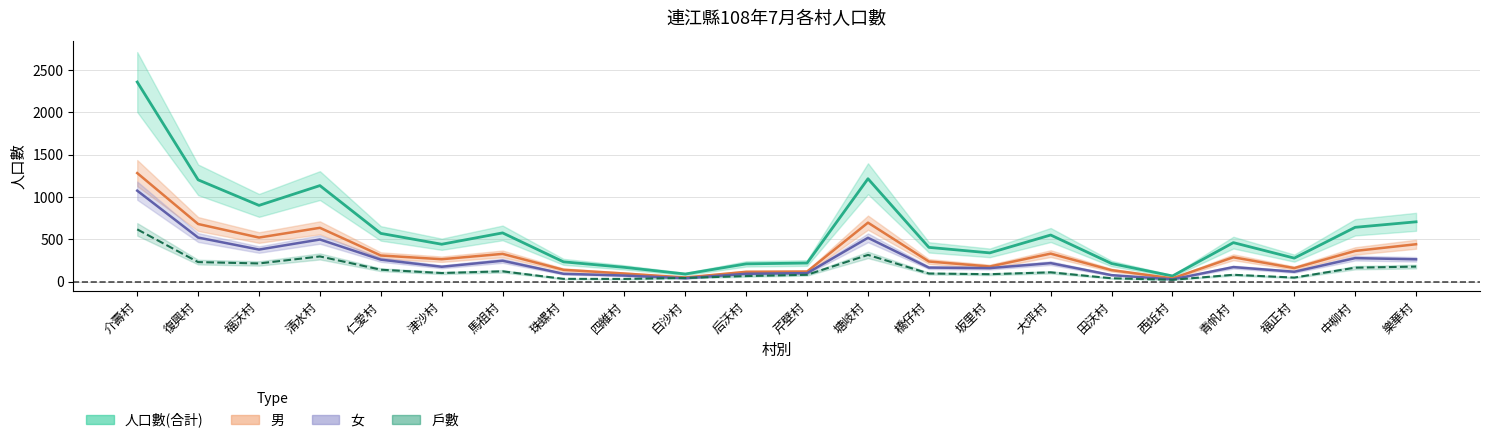

True or false: 戶數 has a value of 232 at 復興村.

True